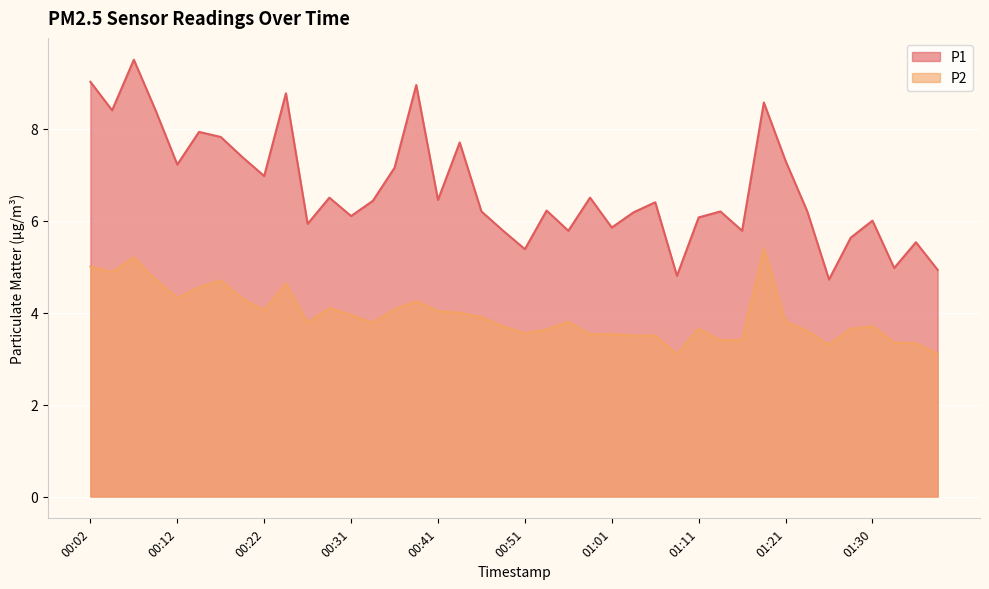

In P2, how many points are lower than both neighbors (excluding endpoints)?

8